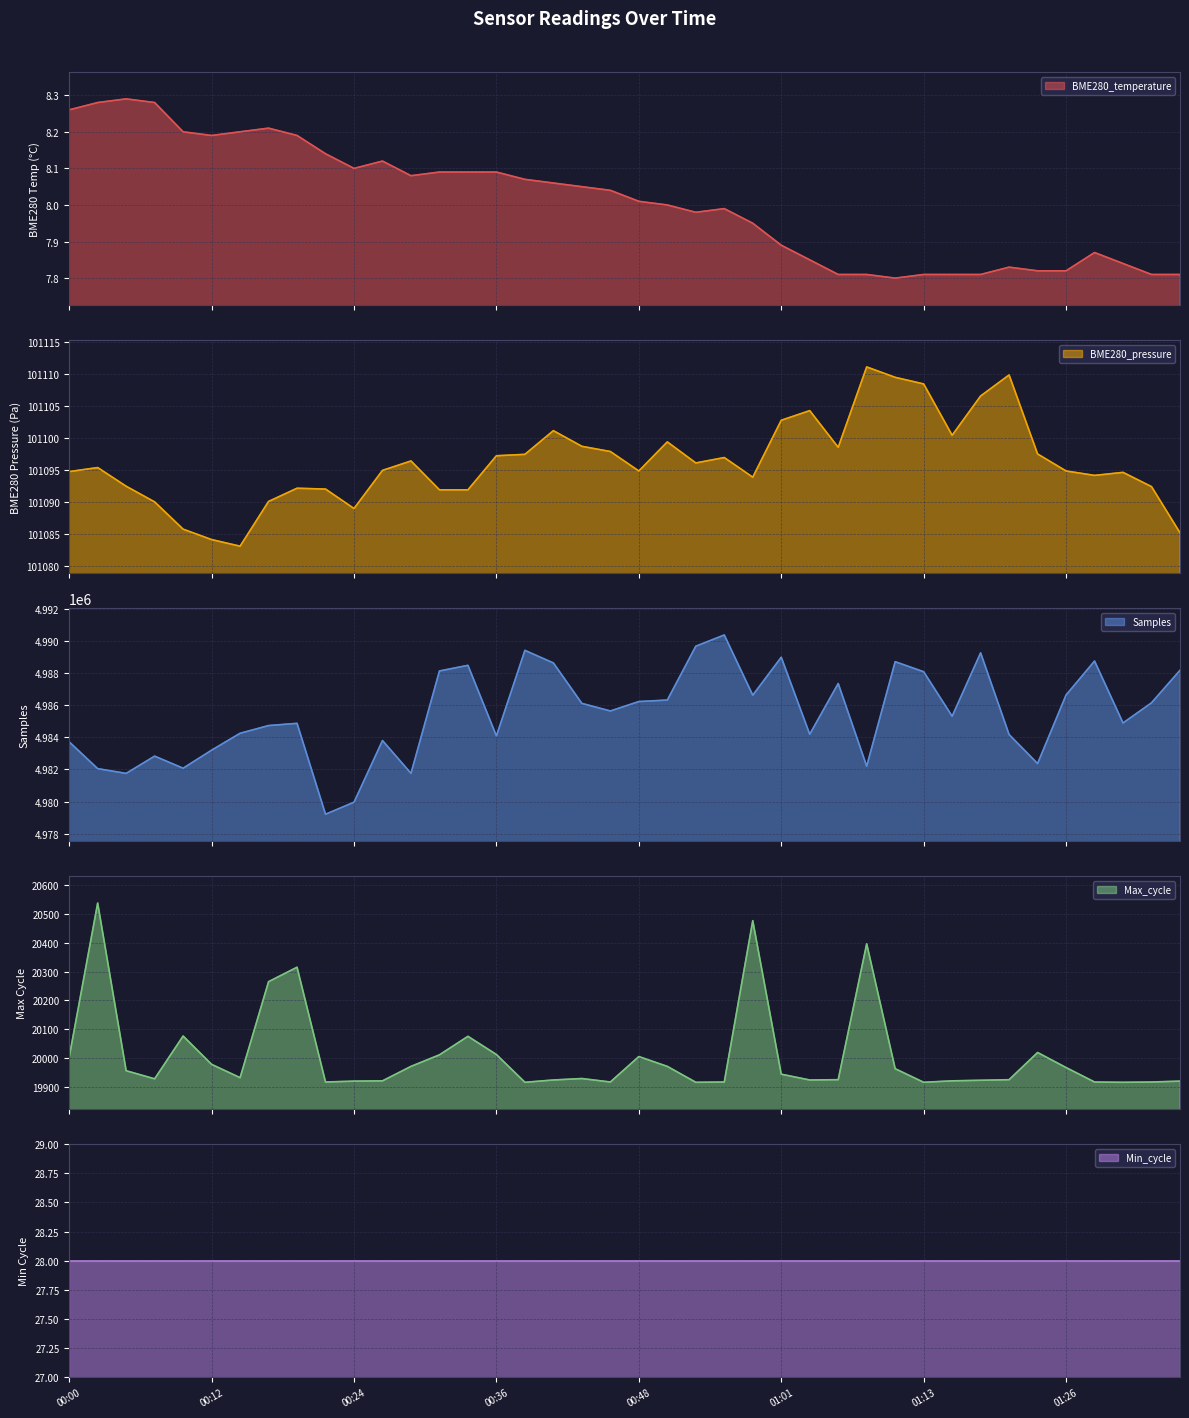

What is the value of the Max_cycle point at the 25th from the left?

20476.0